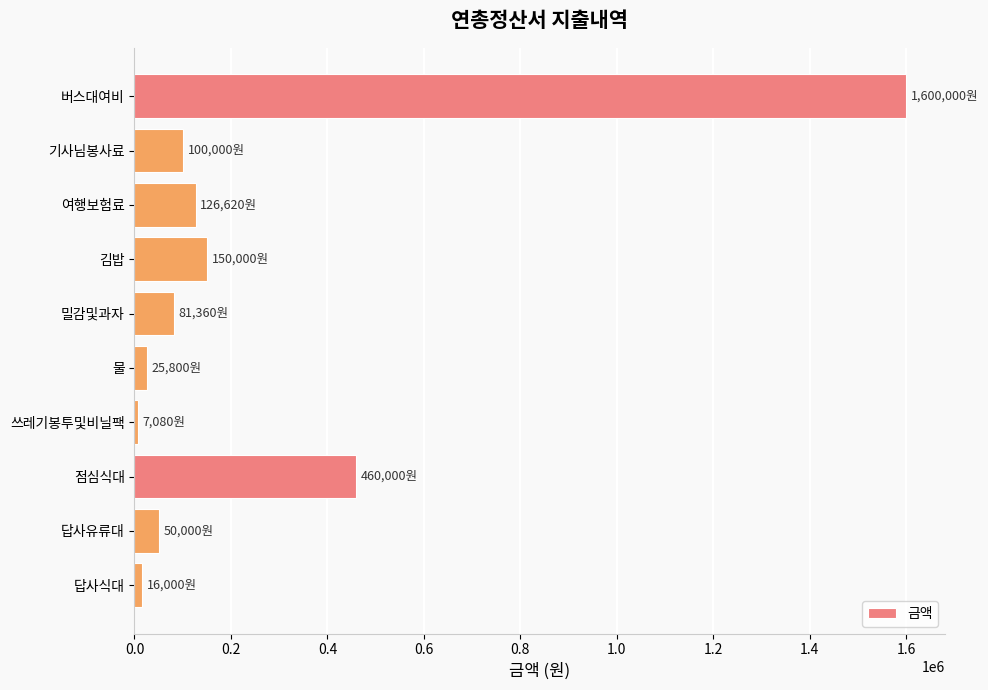

What is the average value?

261686